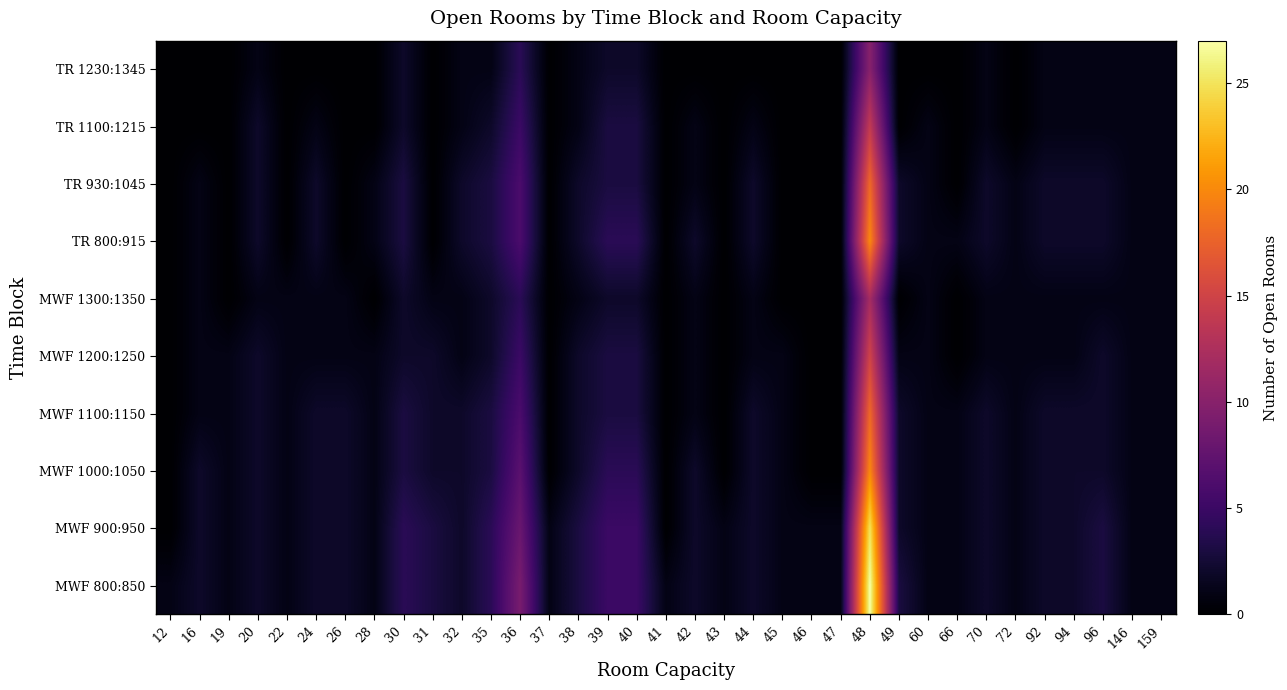

Which series has the widest spread of values?

MWF 800:850